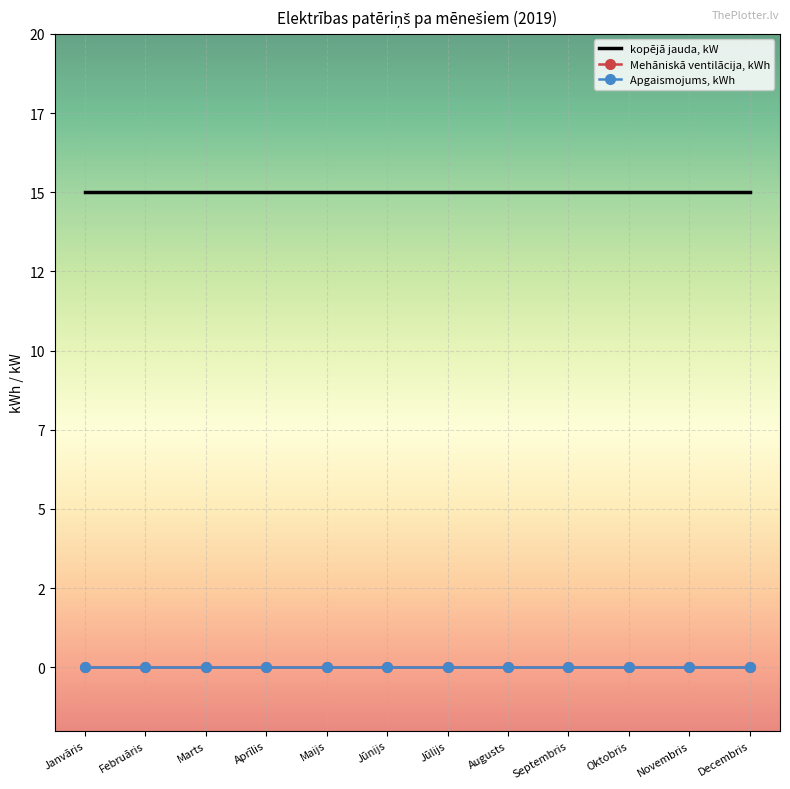

Is the value of Apgaismojums, kWh at Marts greater than the value of kopējā jauda, kW at Septembris?

No